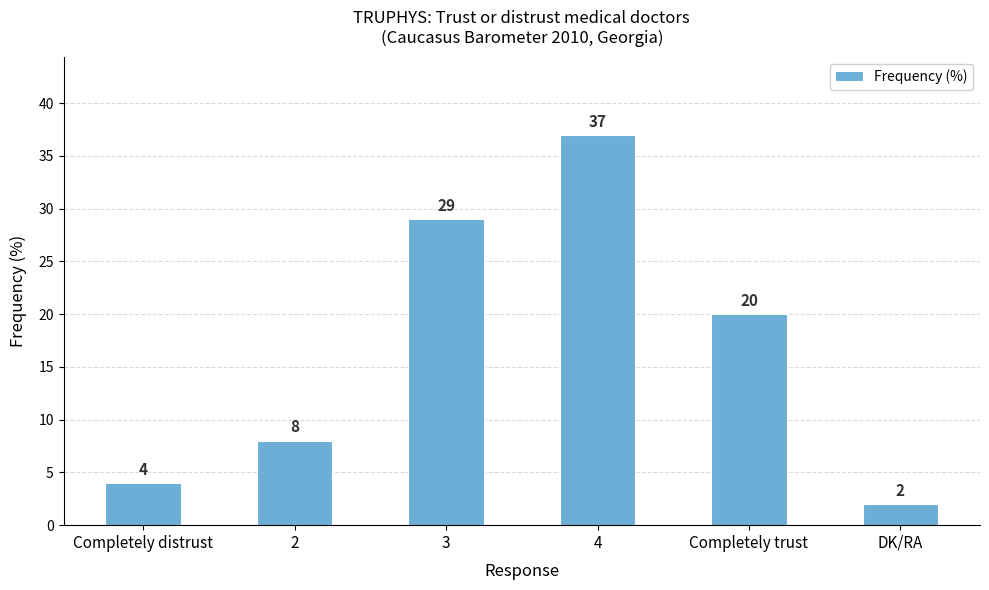

What is the ratio of the value at 4 to the value at 3?

1.3